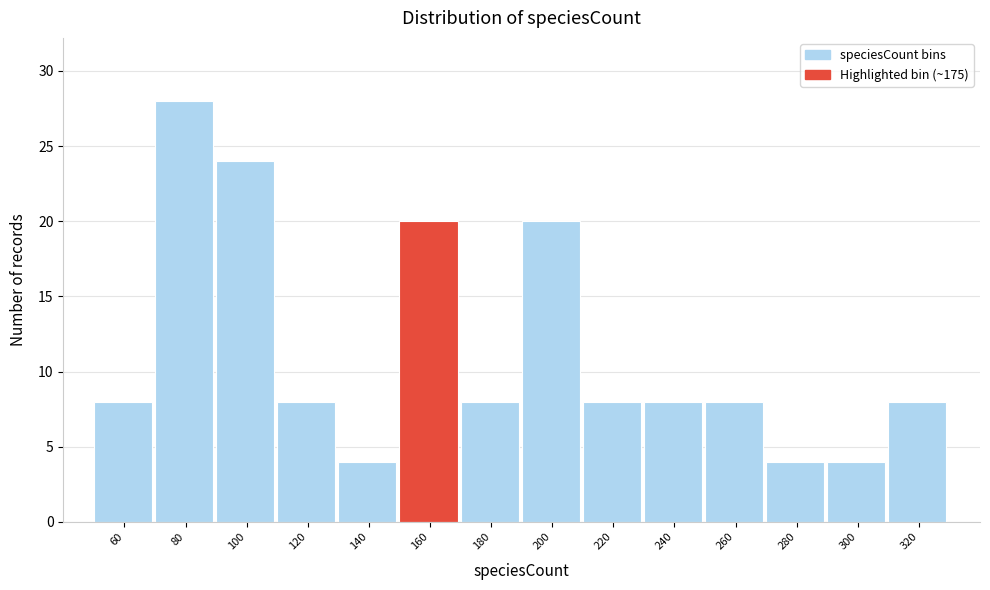

Reading left to right, transcribe all the data shown in this chart.

8	28	24	8	4	20	8	20	8	8	8	4	4	8